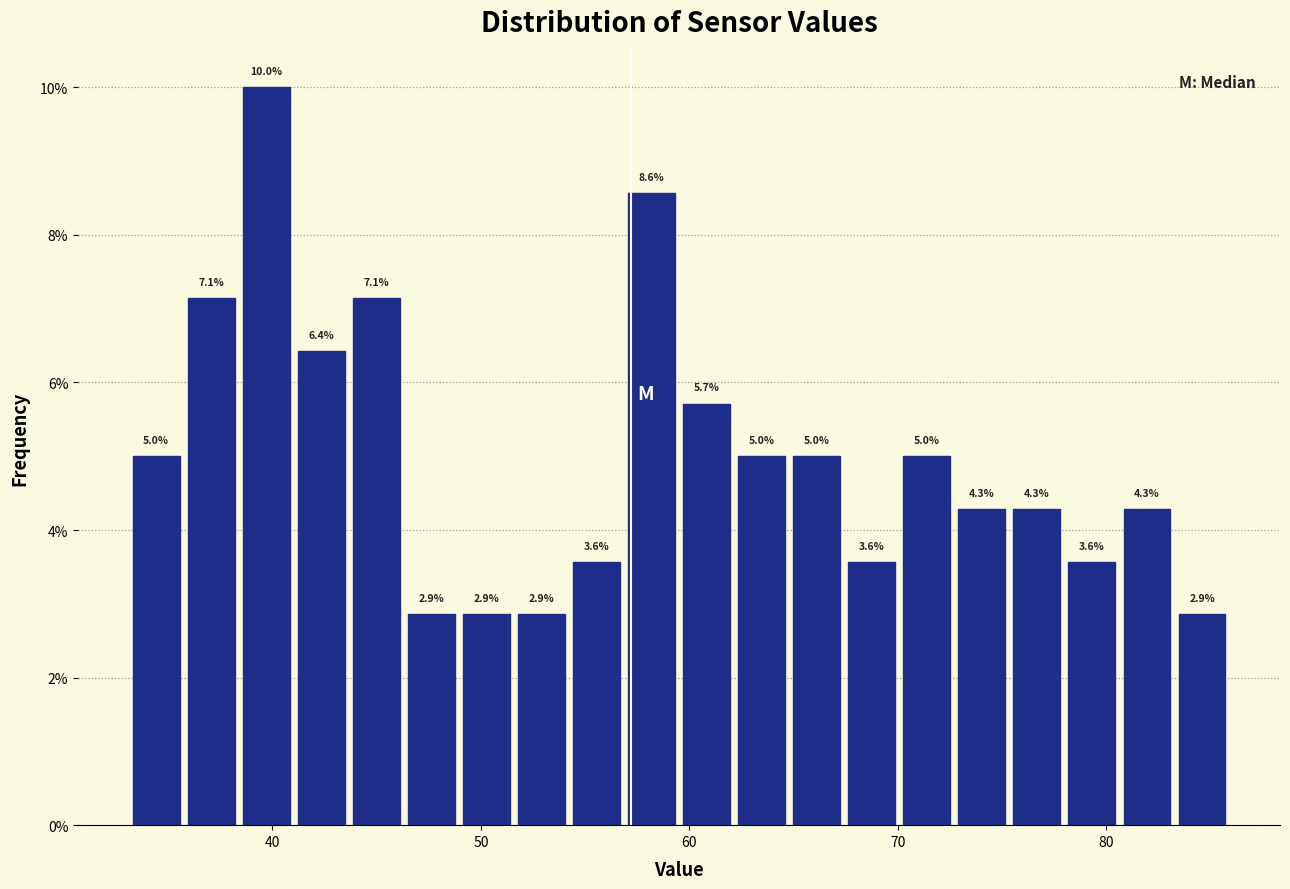

Around what value on the x-axis is the tallest bar? Give the approximate position of its centre, as read against the axis.

40